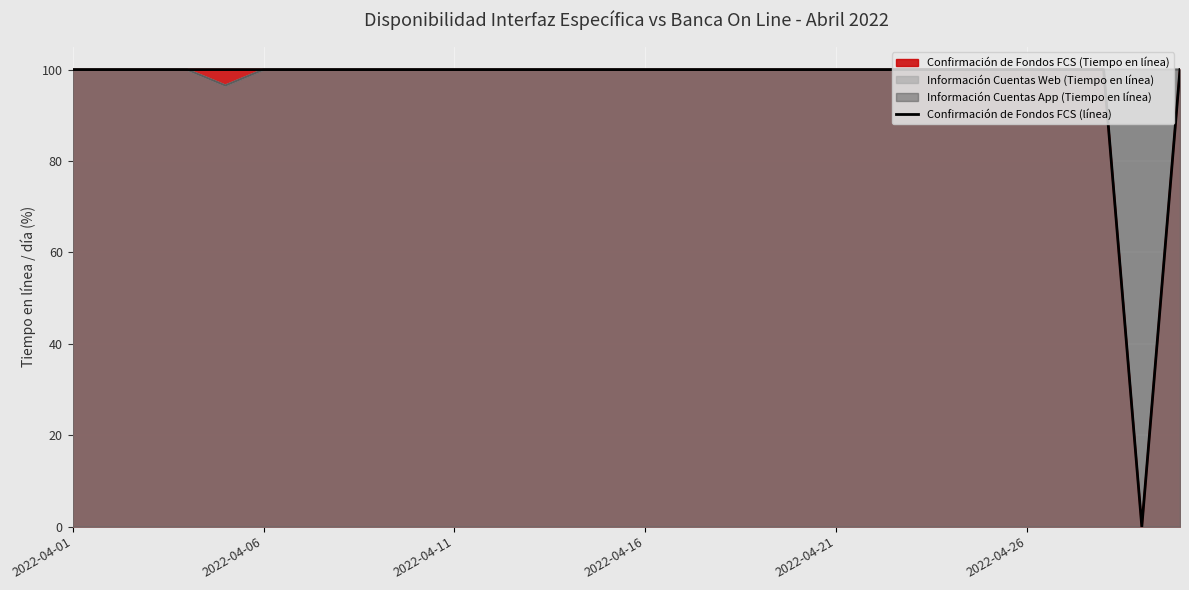

What is the approximate value at 16?

100